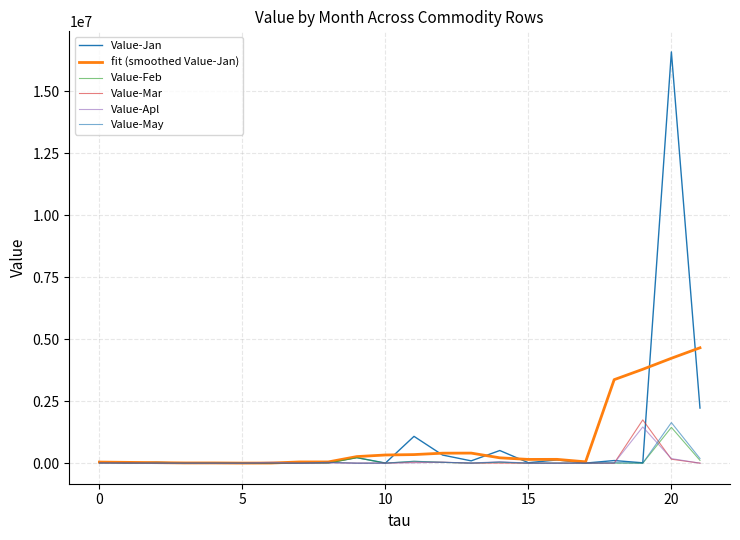

List the series in order of their peak value, lowest first.

Value-Feb, Value-Apl, Value-May, Value-Mar, fit (smoothed Value-Jan), Value-Jan